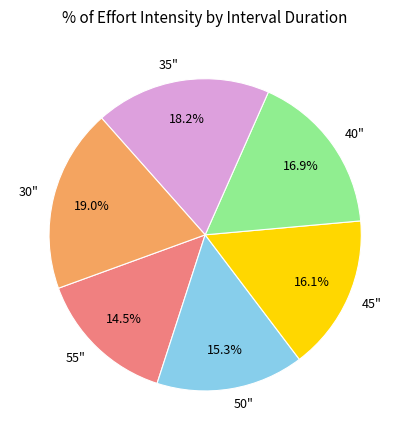

True or false: 50" accounts for 15% of the total.

True